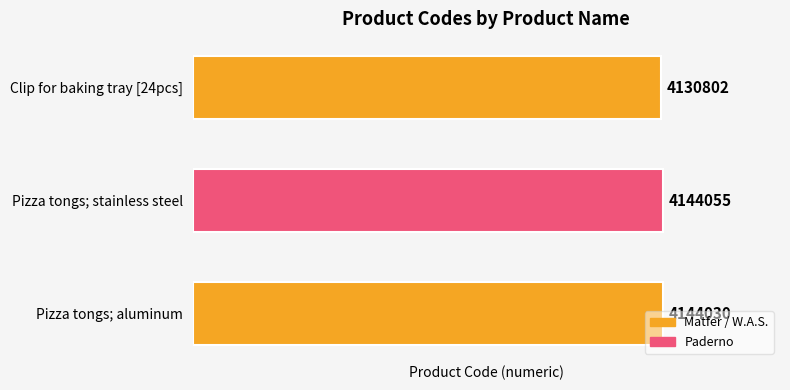

List the labels in order of value, largest first.

Pizza tongs; stainless steel, Pizza tongs; aluminum, Clip for baking tray [24pcs]